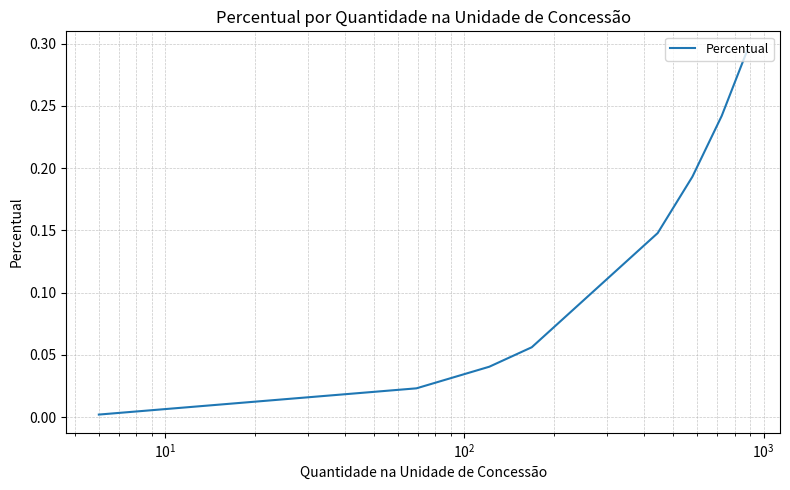

Is this an area chart (filled region under the line)?

No